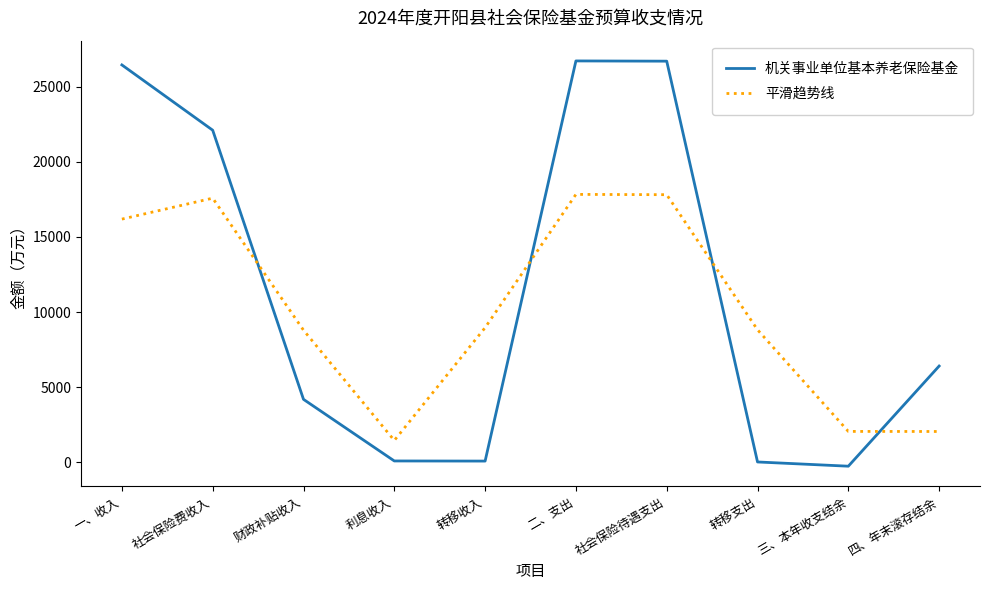

What is the approximate value of 平滑趋势线 at 利息收入?

1448.0